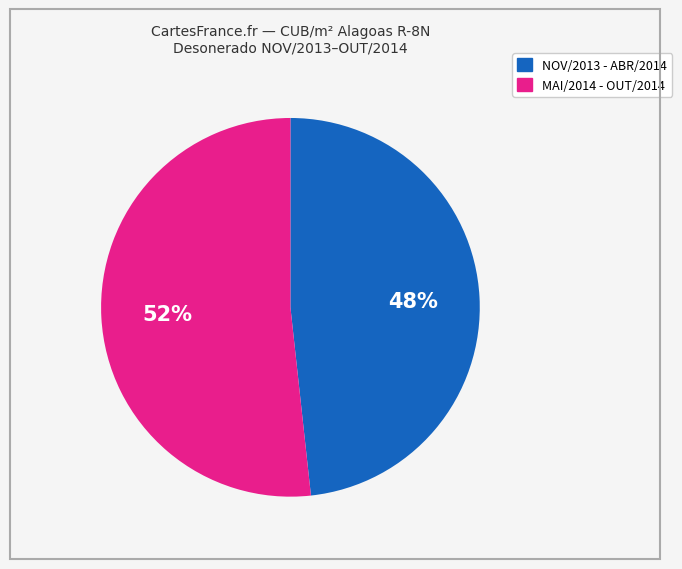

Is there a majority slice in this chart?

Yes